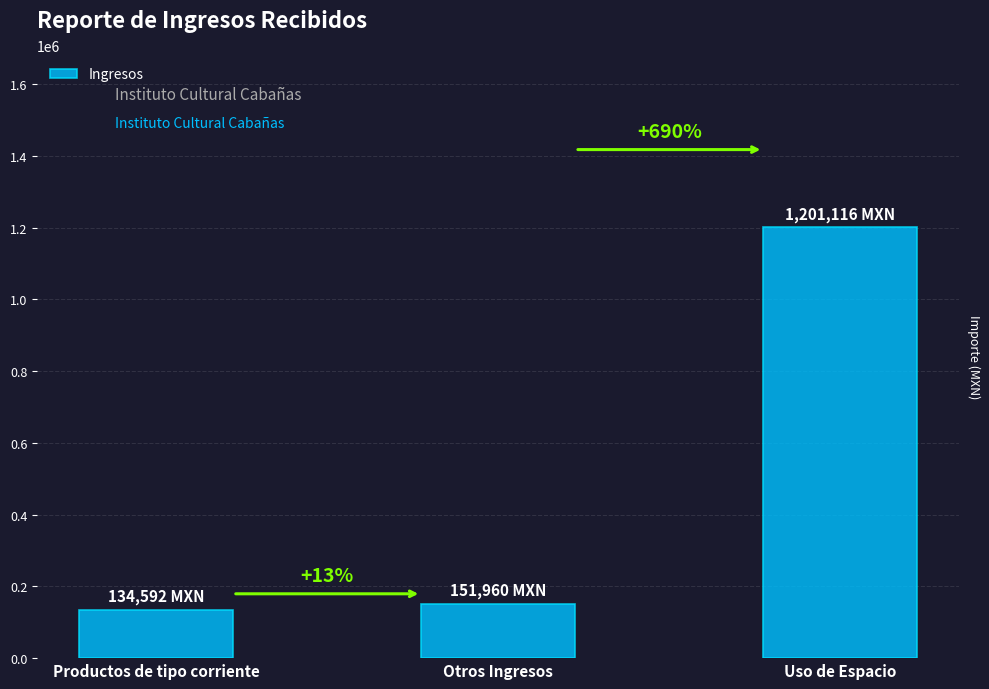

Does the chart contain any negative values?

No